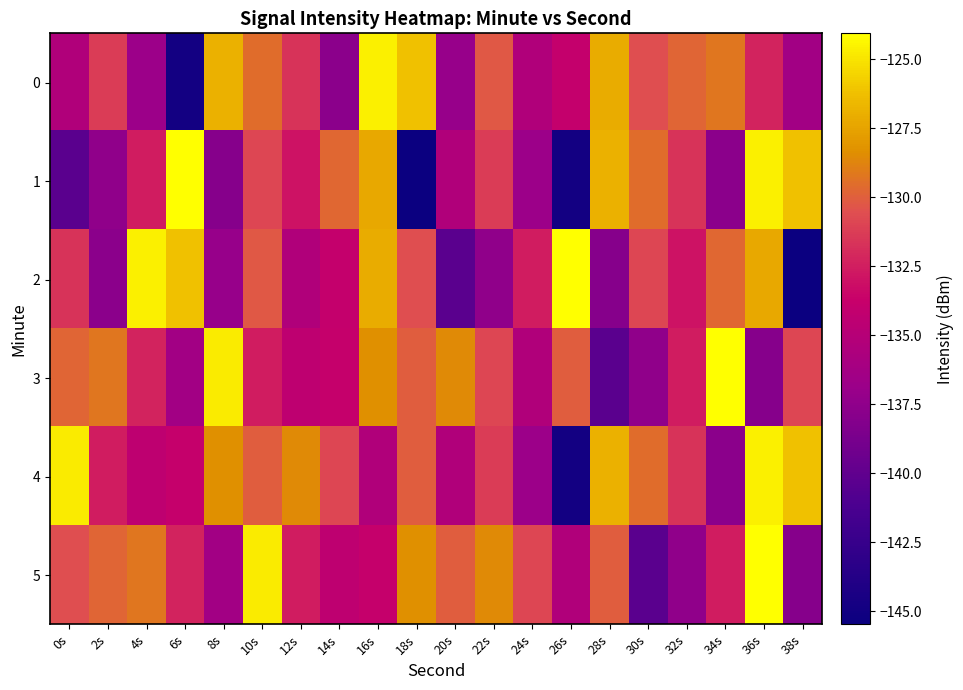

What is the greatest value displayed?

-124.1